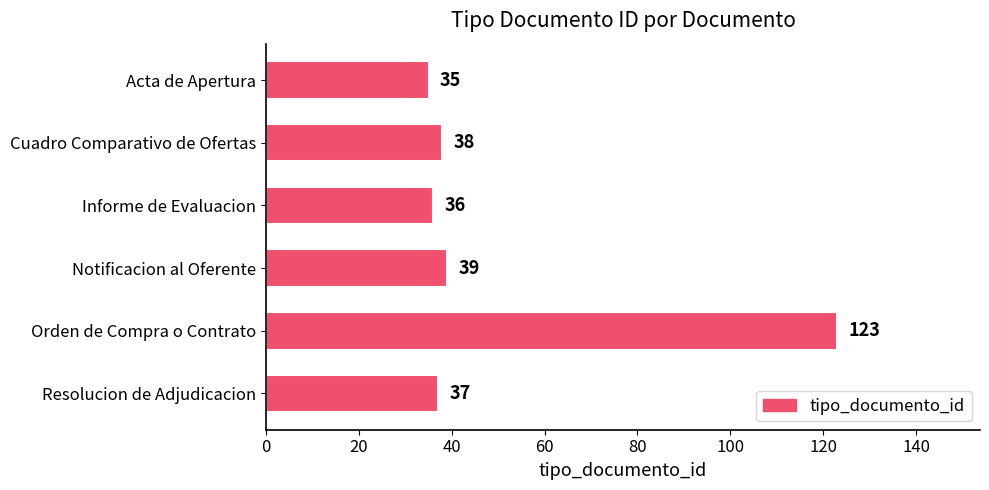

Rank the categories by value from lowest to highest.

Acta de Apertura, Informe de Evaluacion, Resolucion de Adjudicacion, Cuadro Comparativo de Ofertas, Notificacion al Oferente, Orden de Compra o Contrato